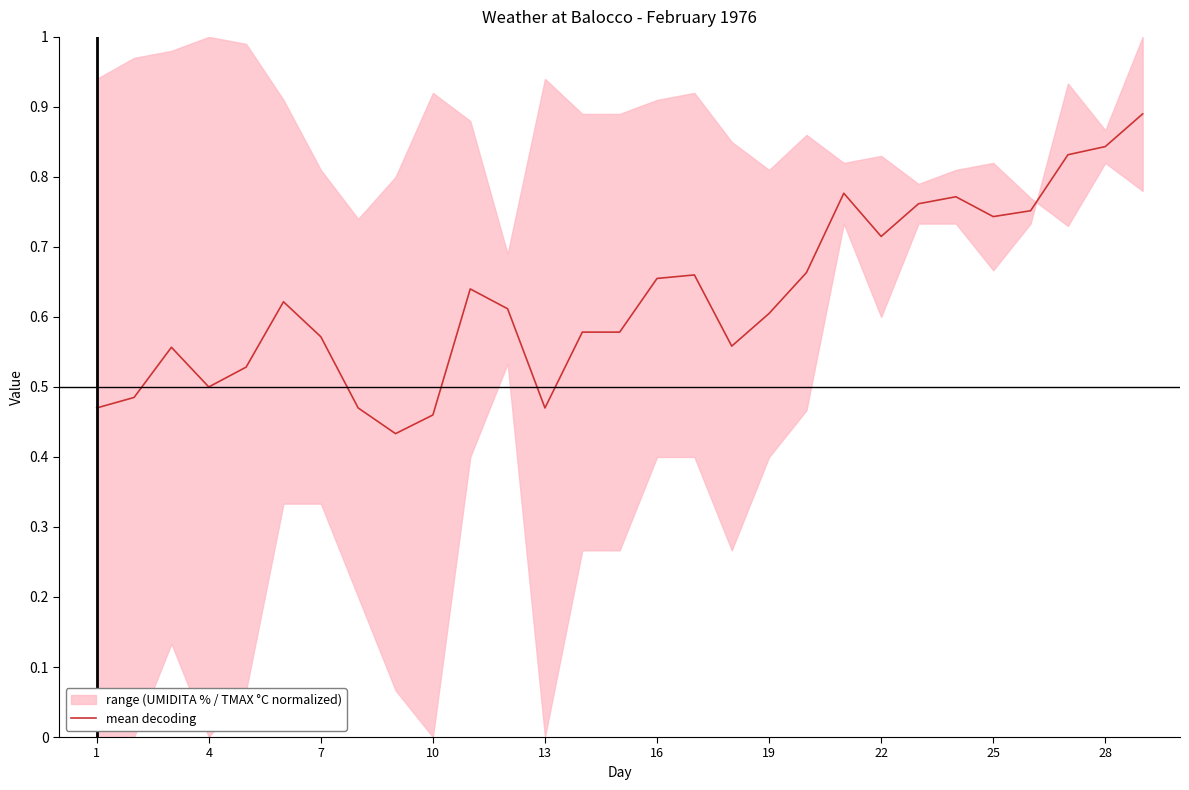

Is it true that mean decoding equals 0.3 at 25?

False